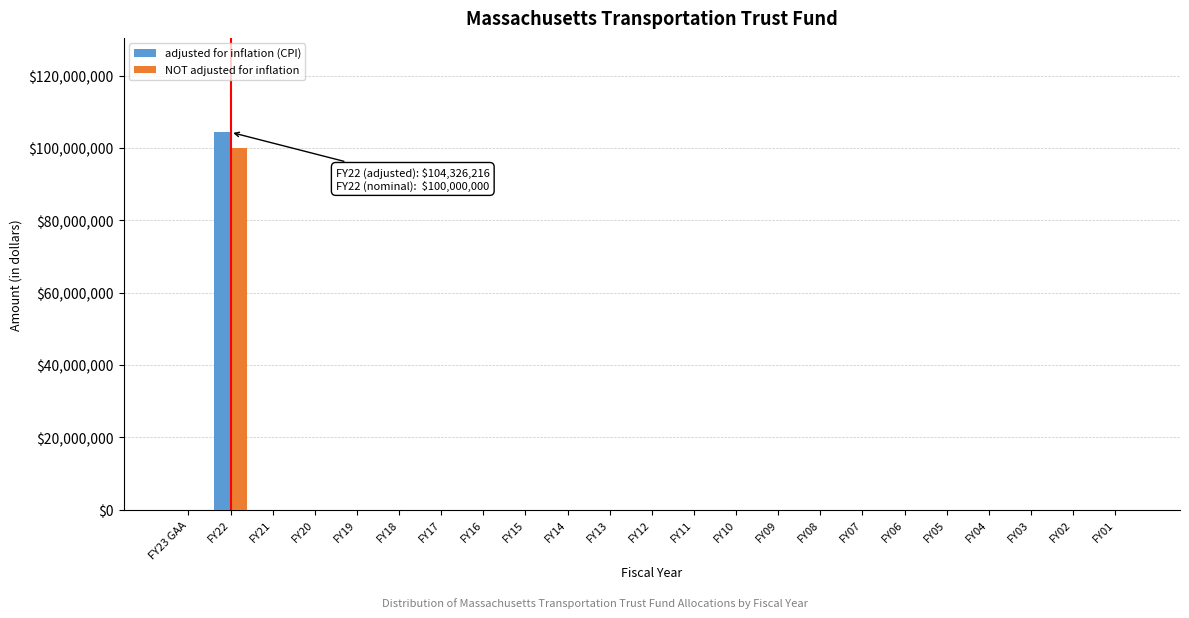

What is the sum of all adjusted for inflation (CPI) values?

104326216